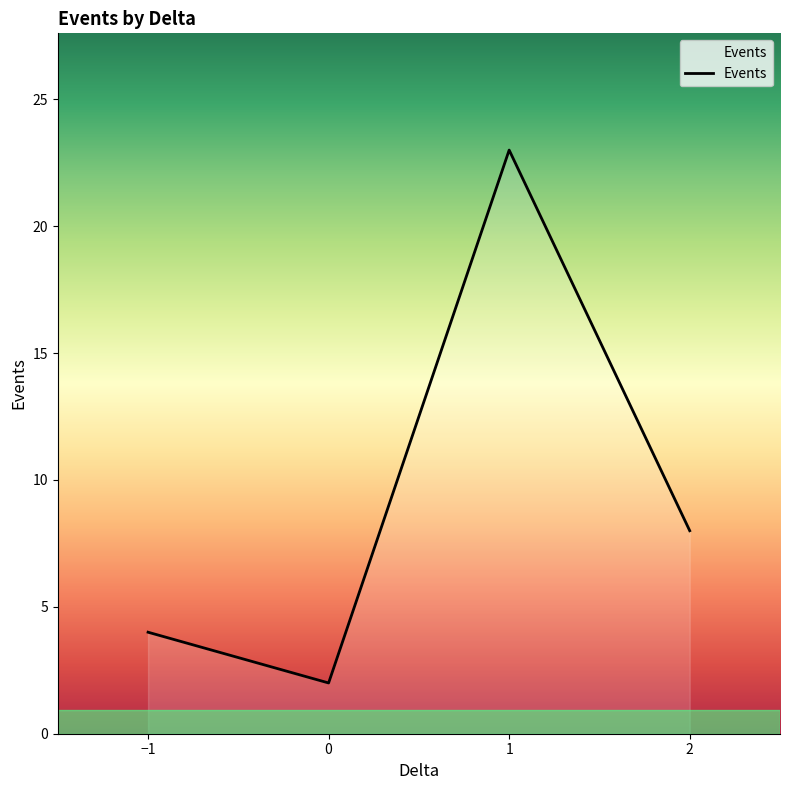

What is the change in value from −1 to 0?

-2